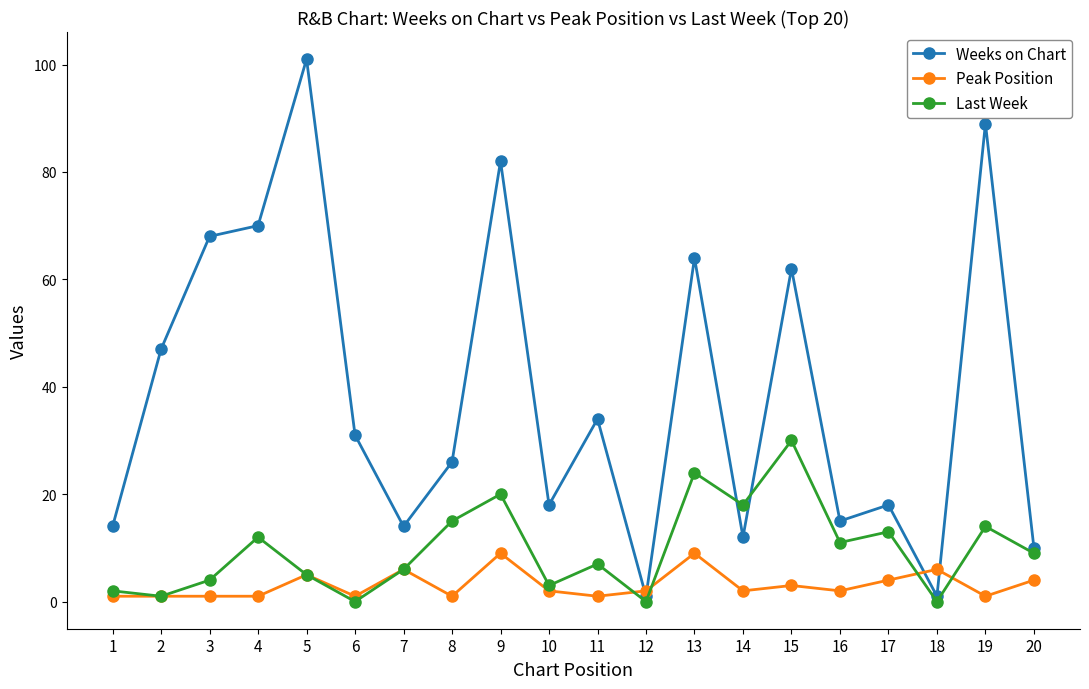

What is the maximum value for Last Week?

30